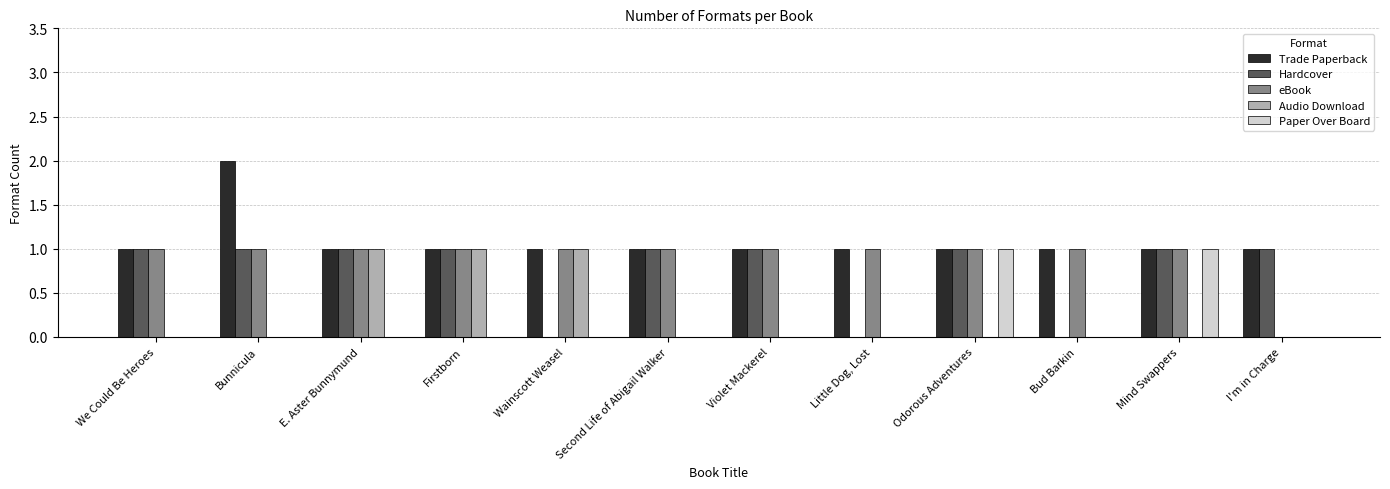

The value of Paper Over Board at Bud Barkin is 0. True or false?

True